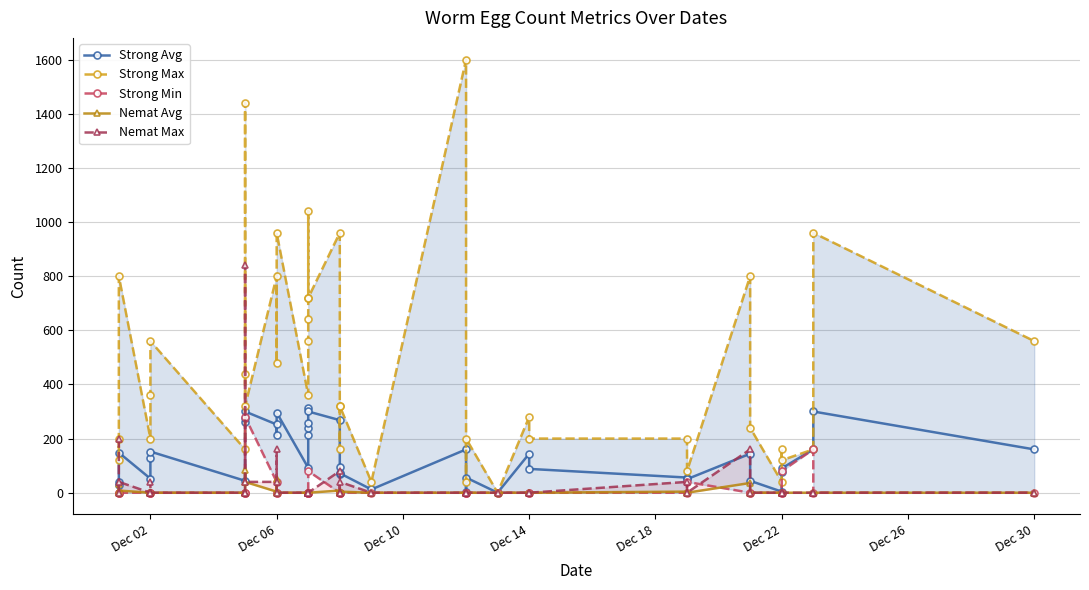

True or false: Strong Max and Strong Min cross at least once.

False